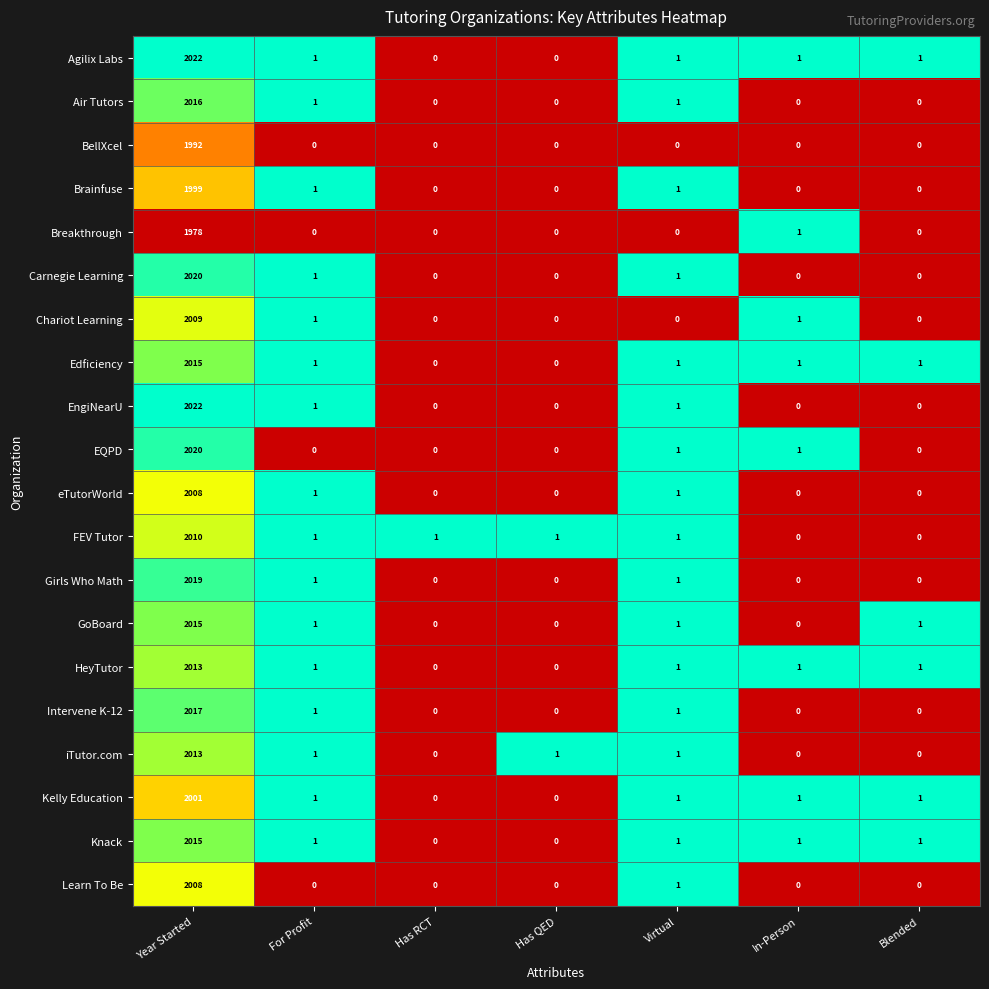

The value of Knack at Has RCT is -720. True or false?

False